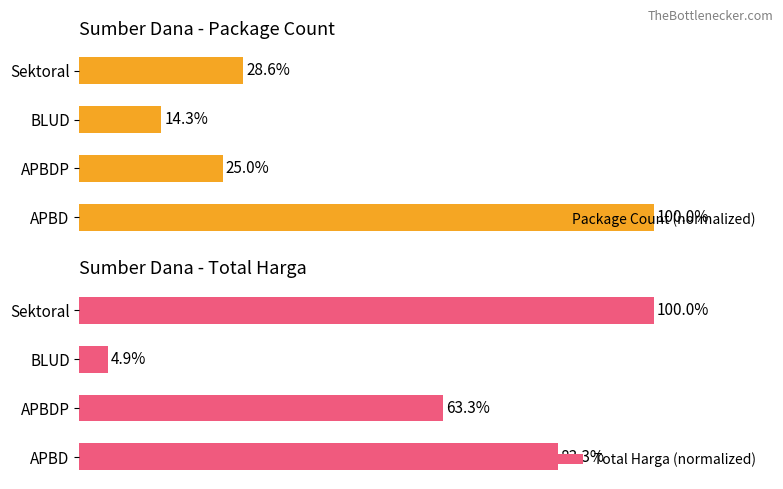

Rank the series at APBDP from highest to lowest value.

Total Harga (normalized), Package Count (normalized)